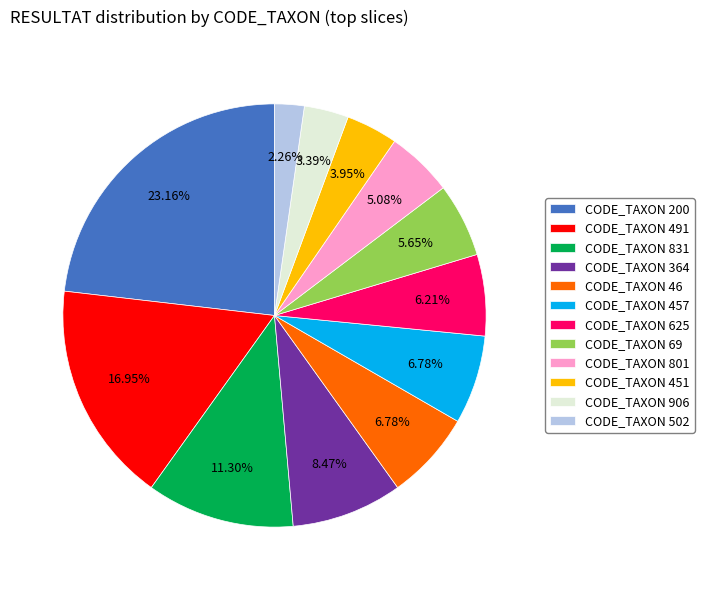

Is the sum of CODE_TAXON 491 and CODE_TAXON 502 greater than half?

No